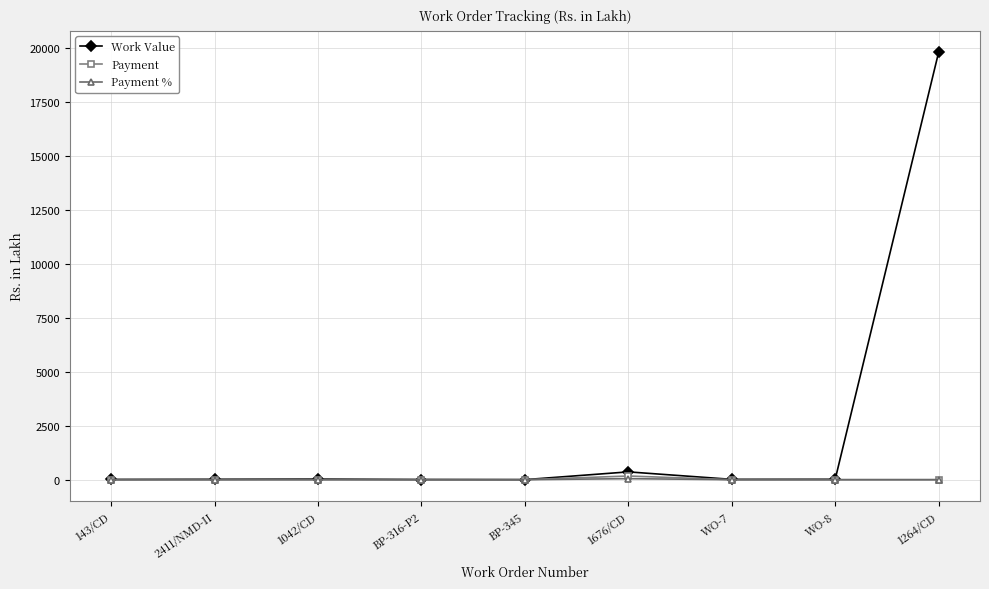

Is it true that Work Value equals 361.4 at 1676/CD?

True